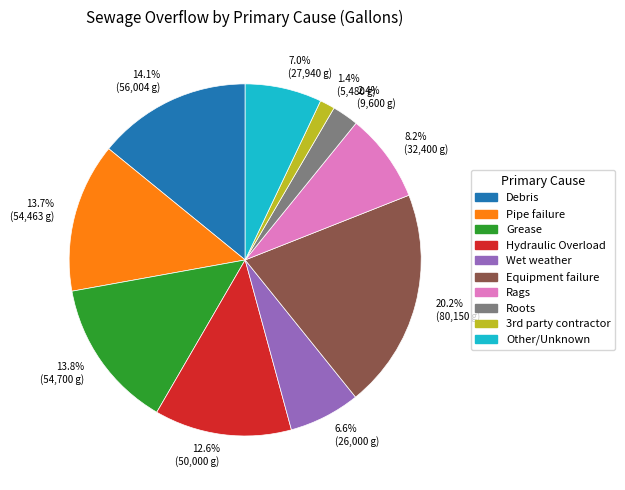

Combined, what portion of the pie is Grease and Other/Unknown?

20.8%